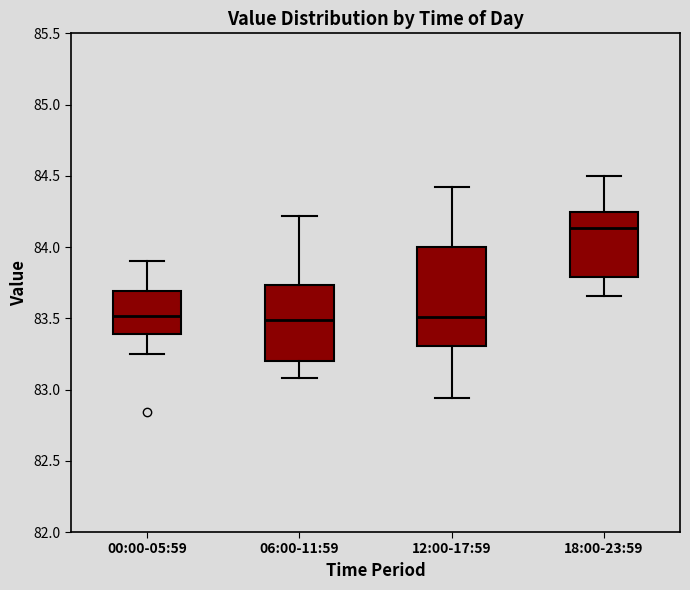

Reading left to right, read every box against the y-axis: the position of its median line, the range the box covers, and the ends of its whiskers. The values are not printed on the chart, so give them approximately, as read against the axis.

00:00-05:59: median 83.50, box 83.40 to 83.70, whiskers 83.25 to 83.90
06:00-11:59: median 83.50, box 83.20 to 83.75, whiskers 83.10 to 84.20
12:00-17:59: median 83.50, box 83.30 to 84.00, whiskers 82.95 to 84.40
18:00-23:59: median 84.15, box 83.80 to 84.25, whiskers 83.65 to 84.50